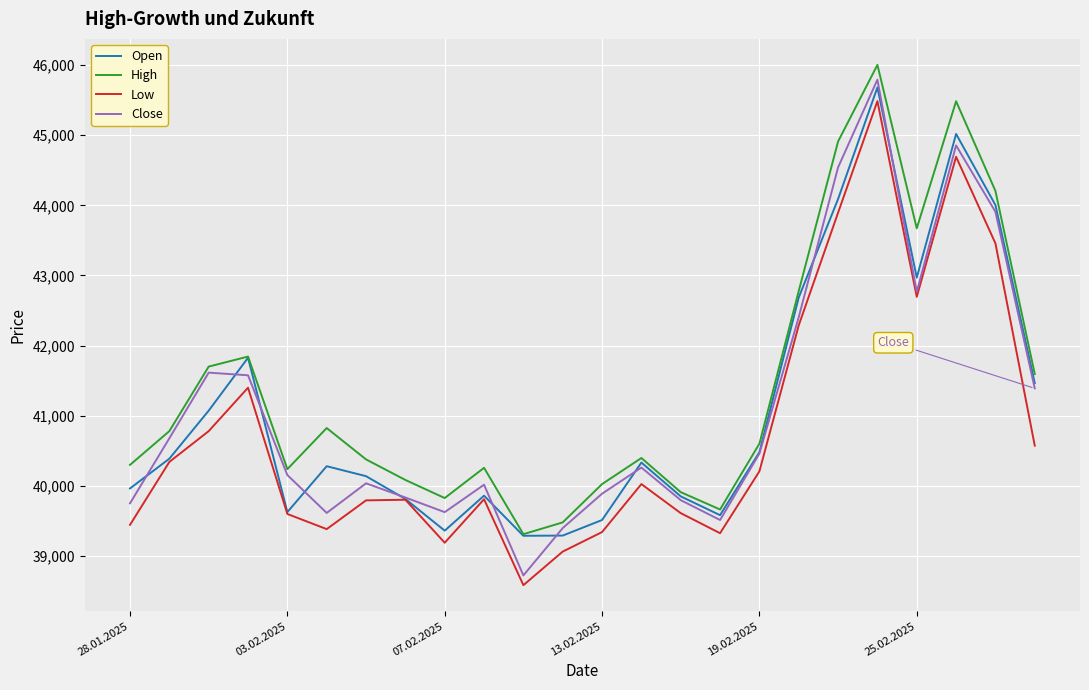

True or false: High and Close cross at least once.

False